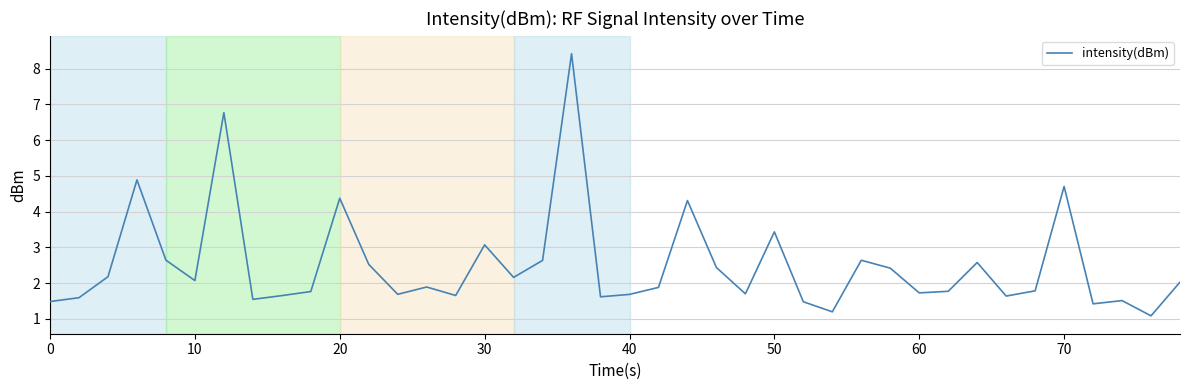

What is the difference between the second highest and minimum values?

5.7